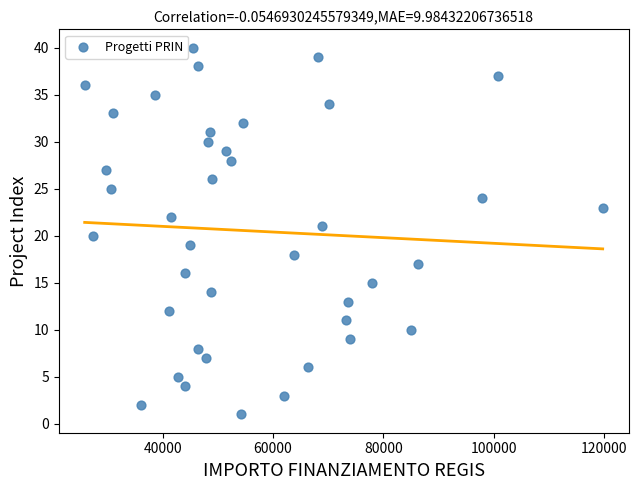

What is the range of Y values (max minus min)?

39